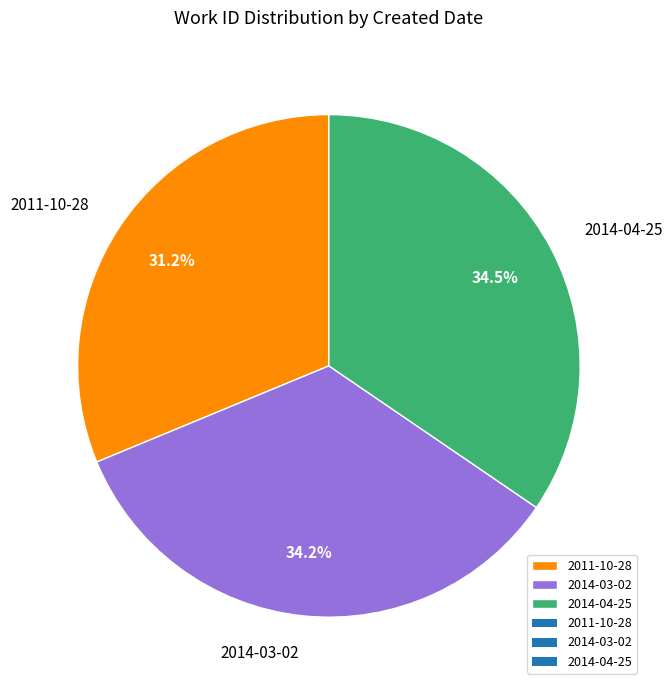

What is the ratio of the value at 2014-04-25 to the value at 2011-10-28?

1.1